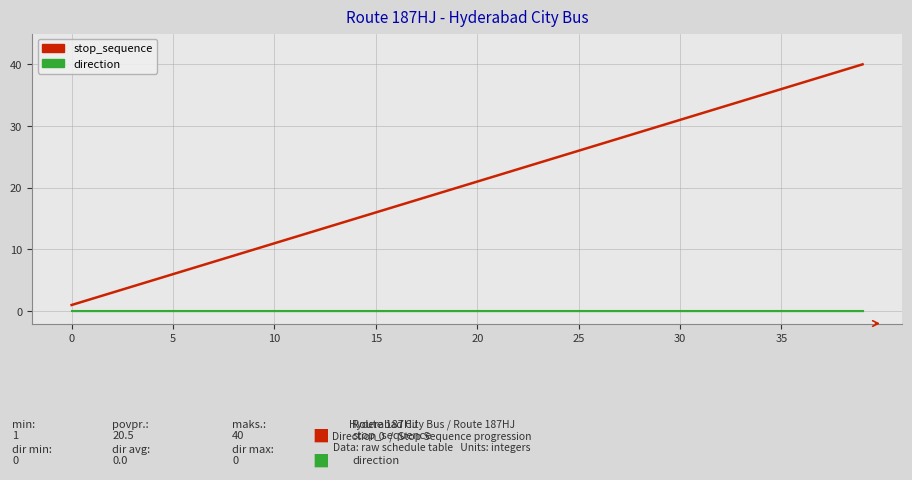

What is the difference between the maximum and minimum values in the stop_sequence series?

39